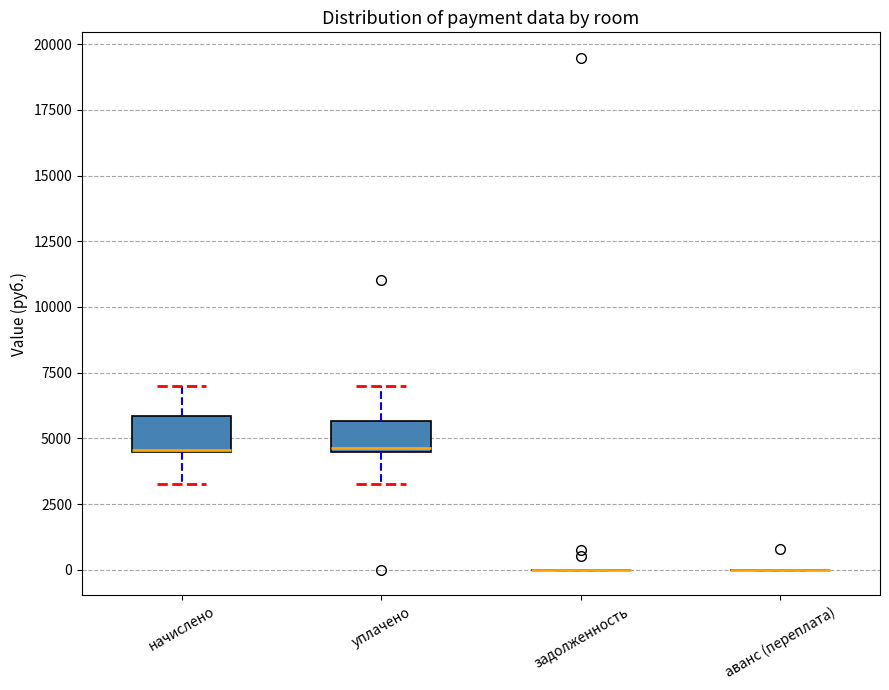

Where is the lower edge of the box for уплачено on the y-axis? The values are not printed on the chart, so give them approximately, as read against the axis.

4500